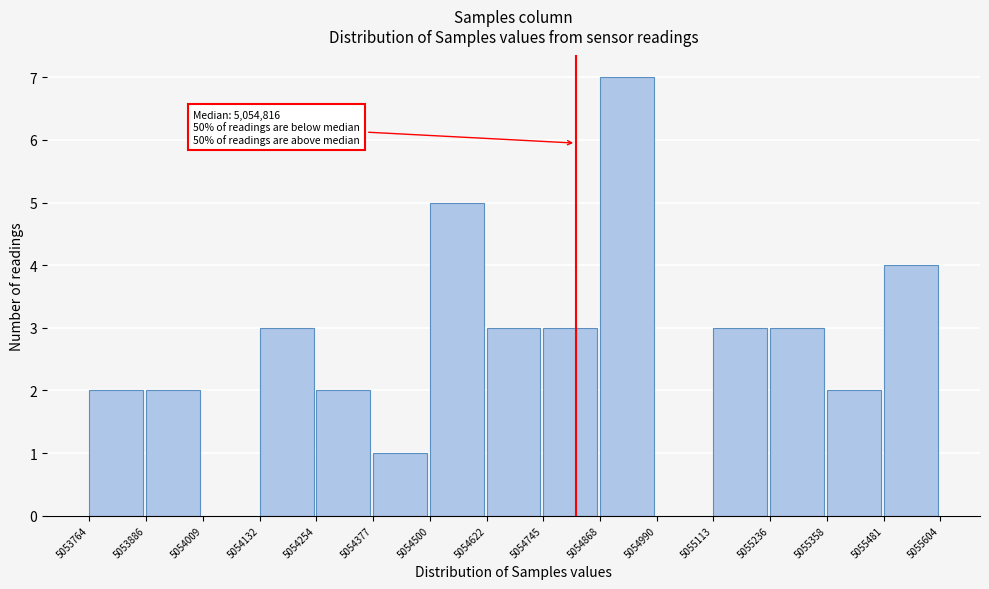

Which range on the x-axis has the tallest bar?

5054868 to 5054990